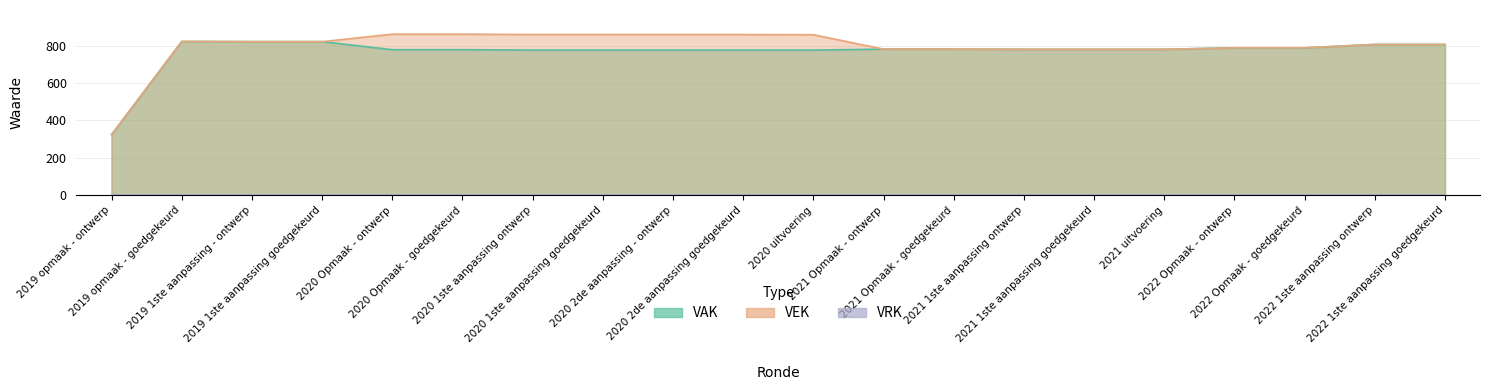

Where is VAK nearest to the value 573?

2020 1ste aanpassing ontwerp